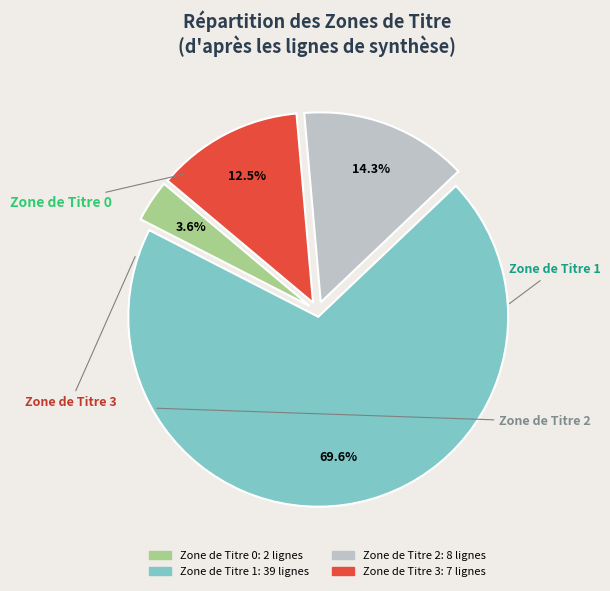

Is there a majority slice in this chart?

Yes